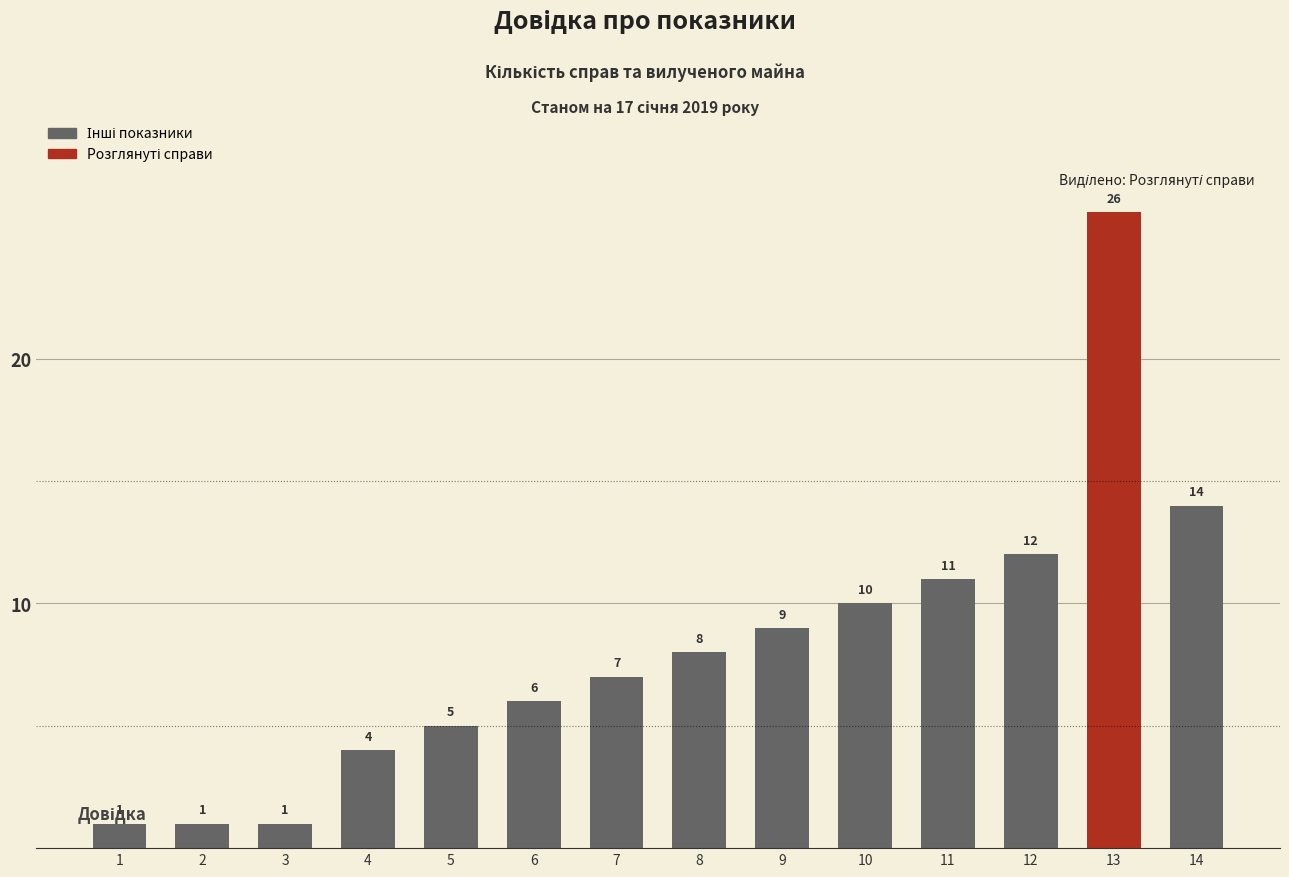

Between 6 and 11, which is larger?

11